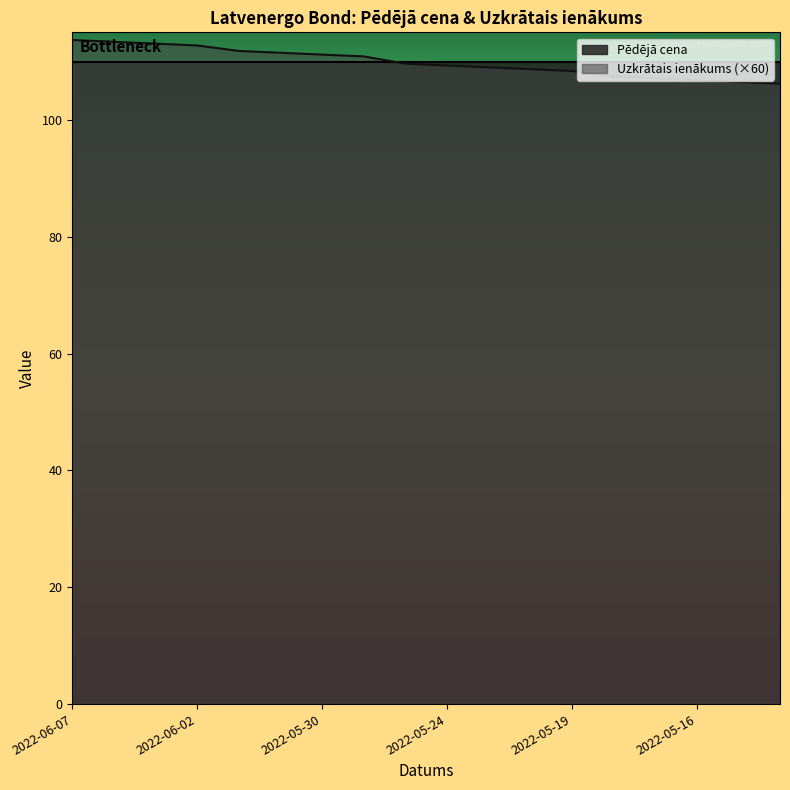

What is the difference between the maximum and minimum values?

7.5